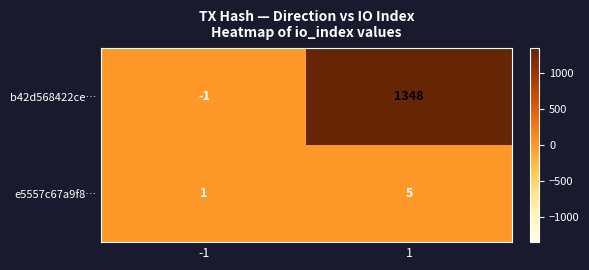

What is the approximate value of e5557c67a9f8… at 1?

5